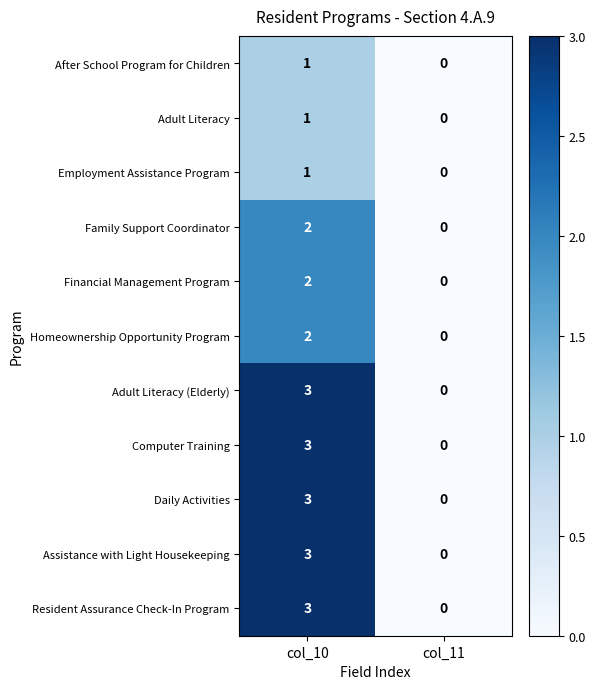

The value of Financial Management Program at col_11 is -1. True or false?

False